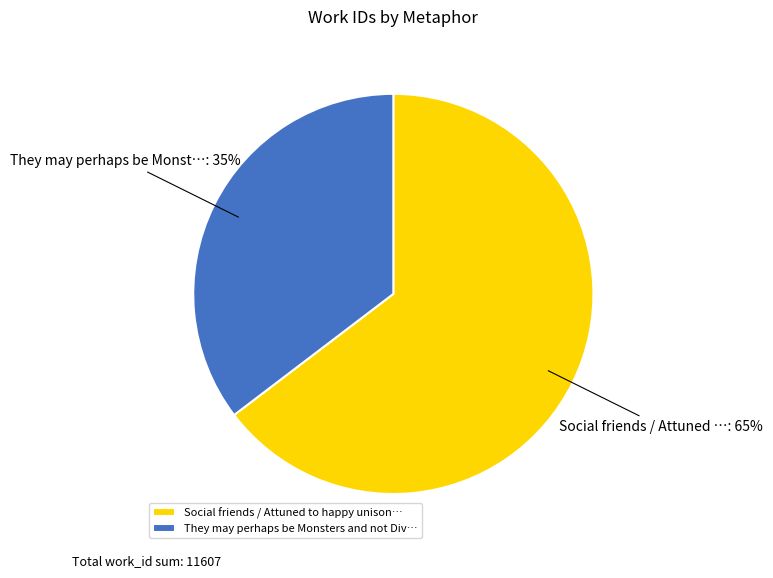

Is it true that They may perhaps be Monsters and not Div… is 21% of the pie?

False